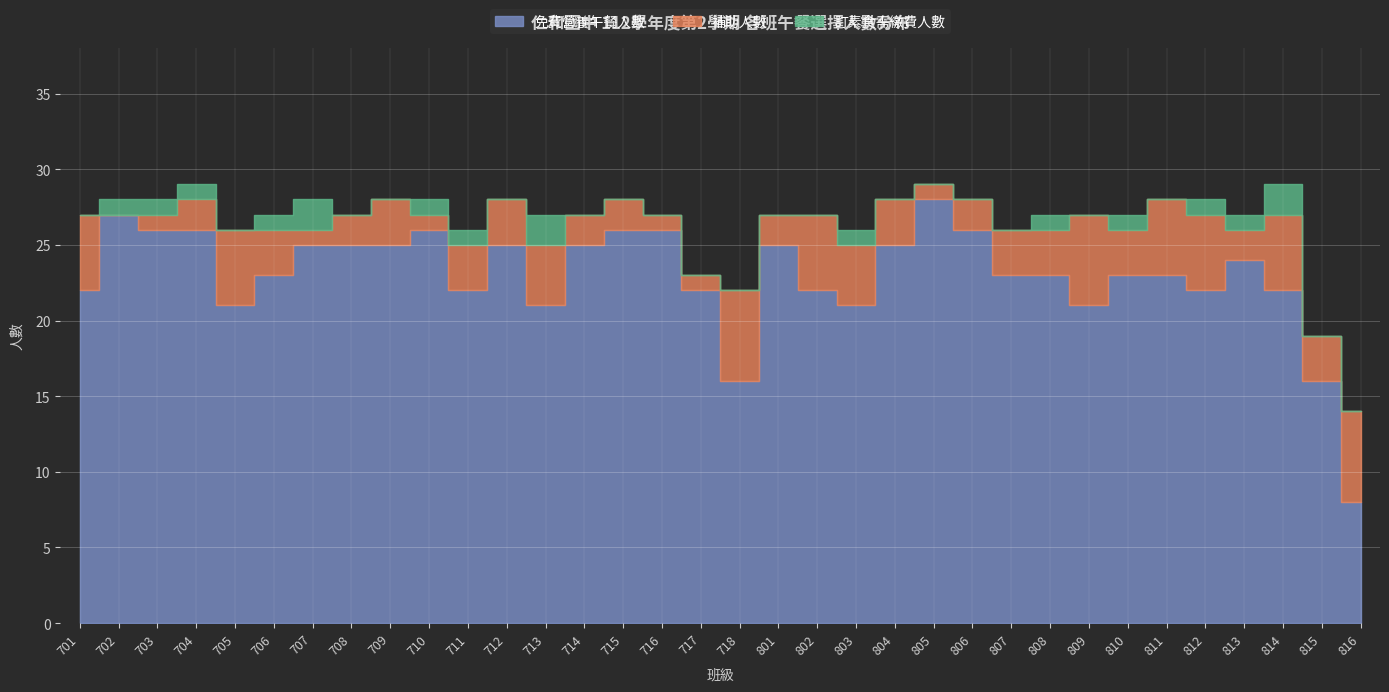

List the labels in order of 訂素食需繳費人數 value, smallest first.

701, 705, 708, 709, 712, 714, 715, 716, 717, 718, 801, 802, 804, 805, 806, 807, 809, 811, 815, 816, 702, 703, 704, 706, 710, 711, 803, 808, 810, 812, 813, 707, 713, 814